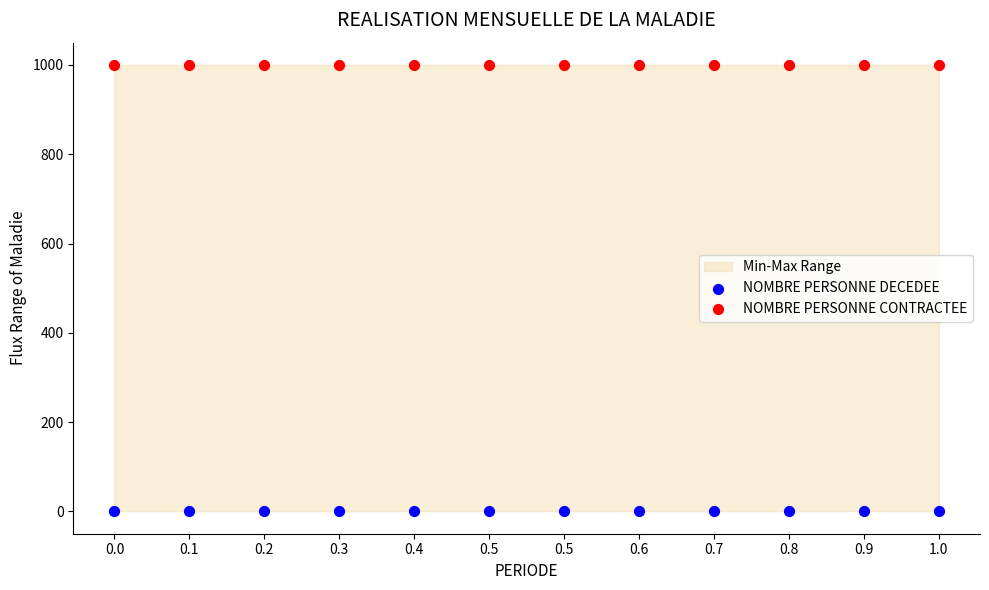

Which series contains the highest Y value?

NOMBRE PERSONNE CONTRACTEE